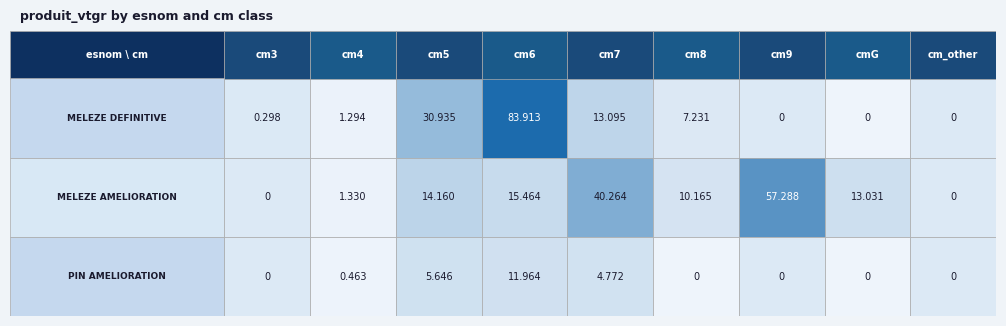

What is the total value across all series at 2?

50.7